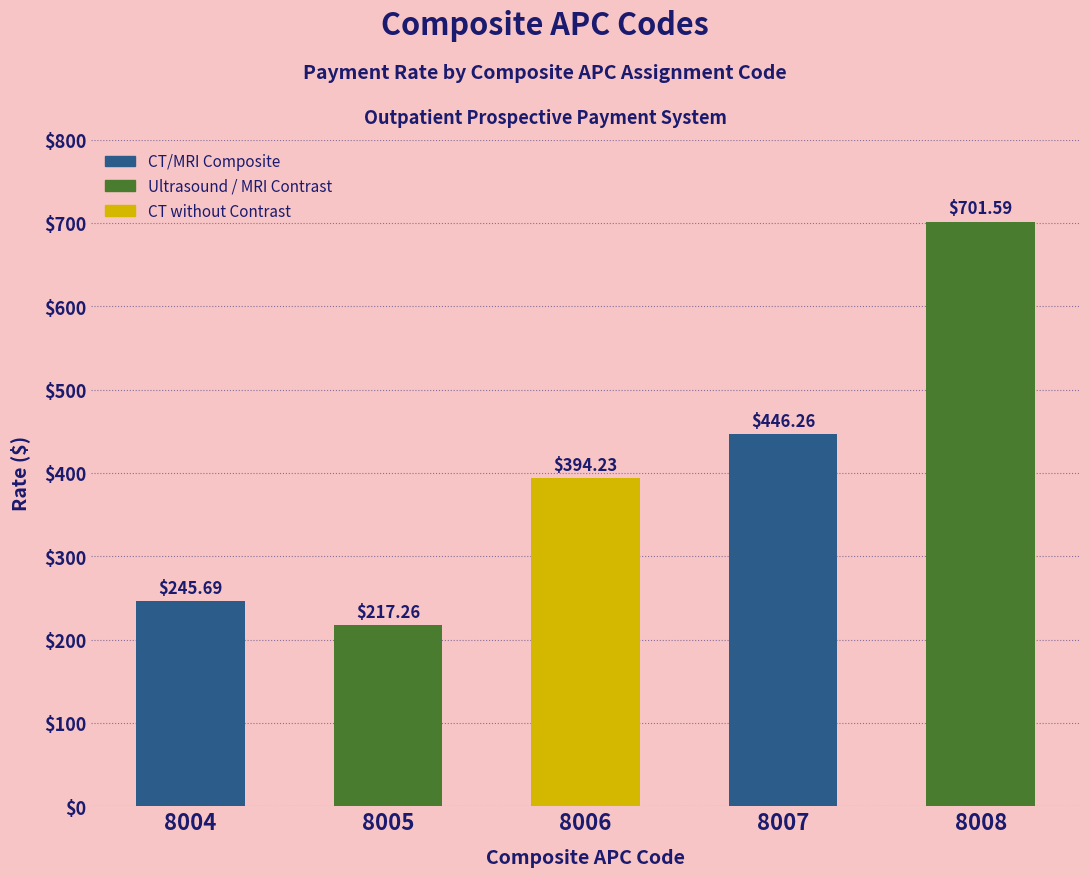

Reading right to left, what are all the values shown in this chart?

701.6	446.3	394.2	217.3	245.7